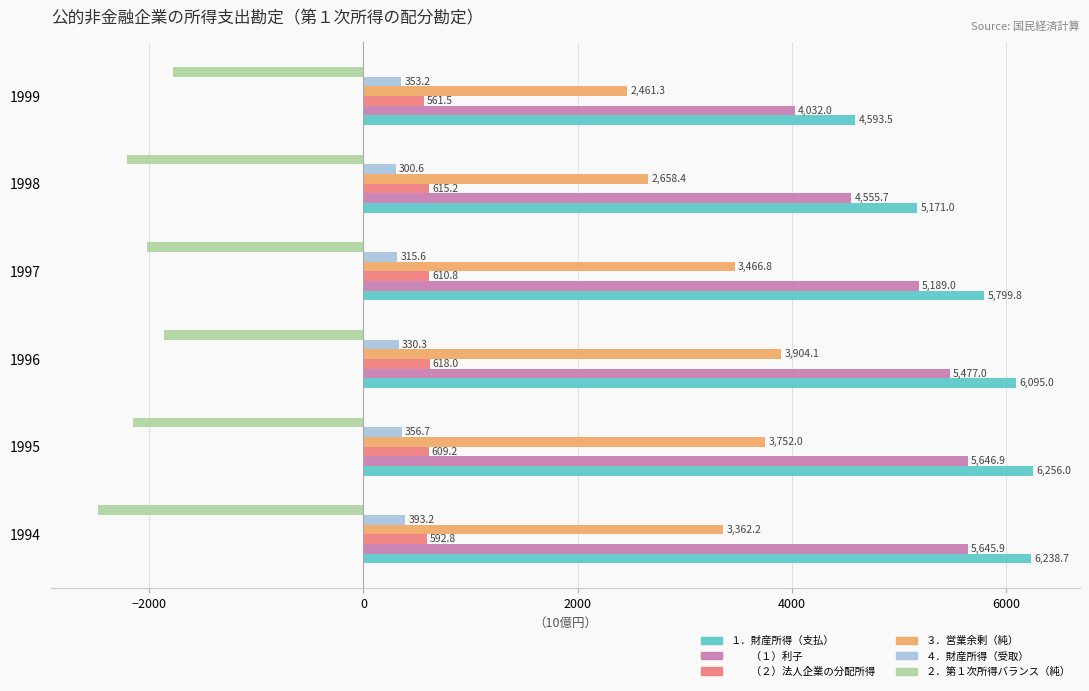

What is the total value across all series at 1995?

14473.5